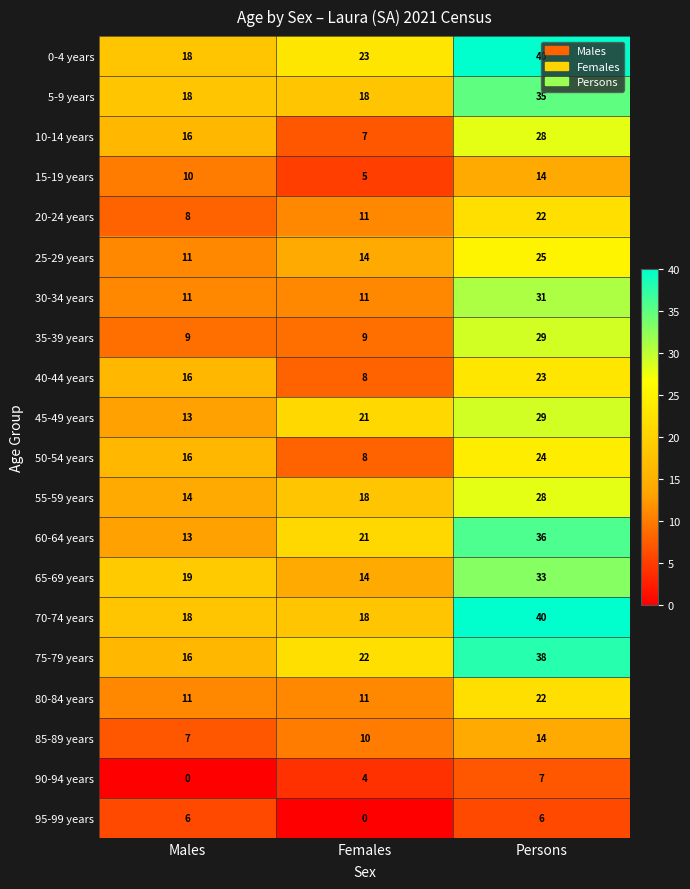

Which category has the highest value across all series?

Persons